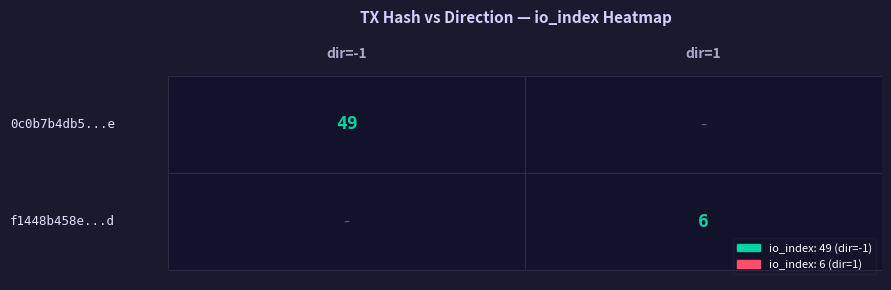

Reading left to right, extract all data points from this chart.

0c0b7b4db5a76a0332774ce897acc836ed6ed5e: -1	49
f1448b458e34c2805d46a4a861c6b72f216478d: 1	6